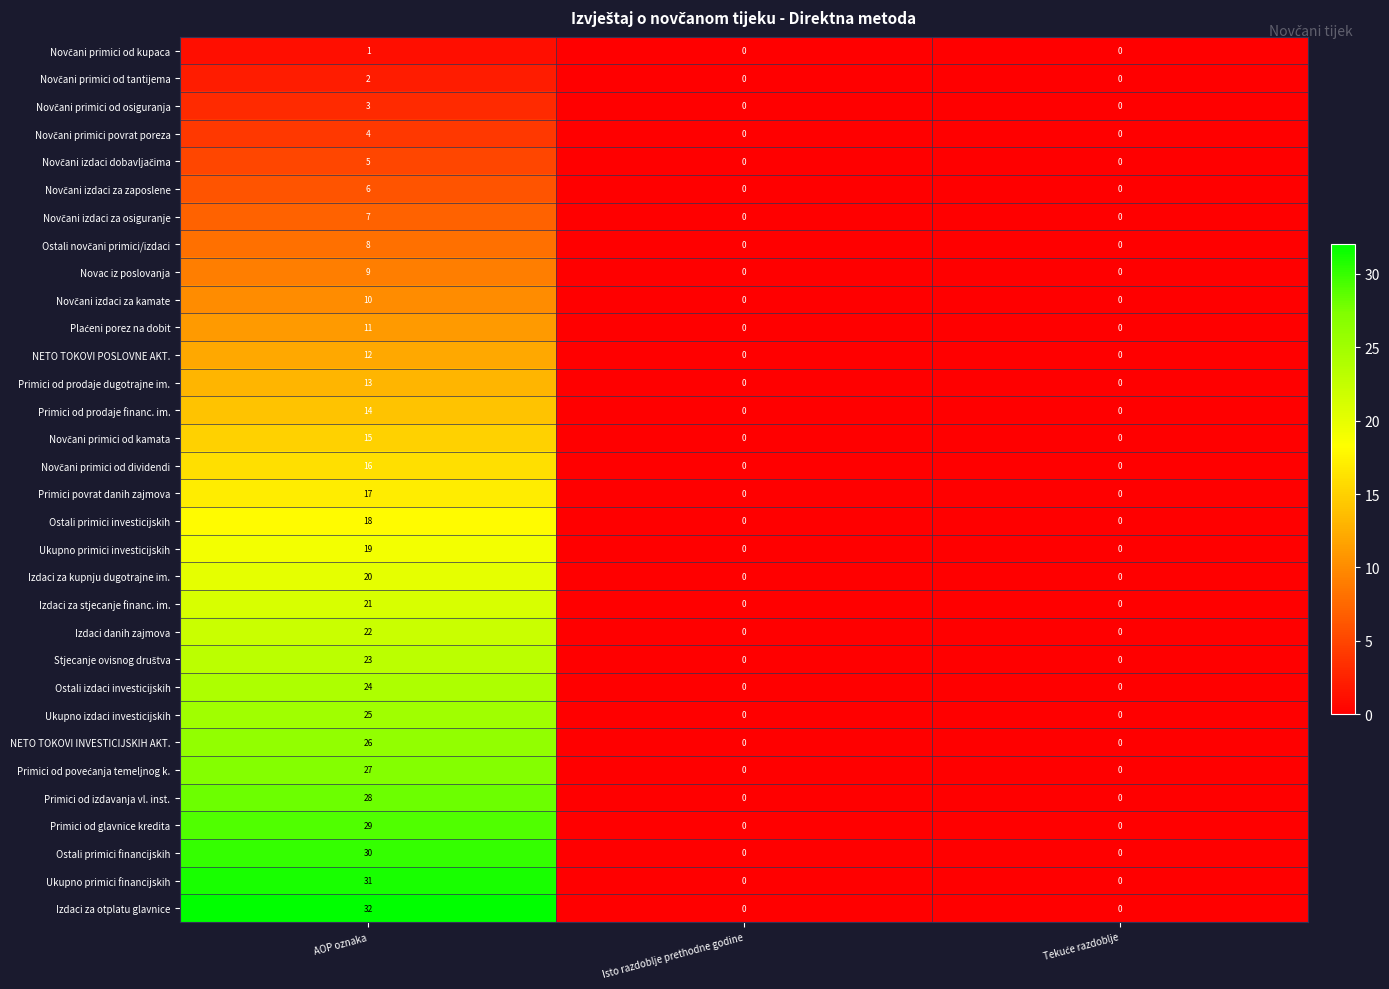

How many categories are shown in the chart?

3